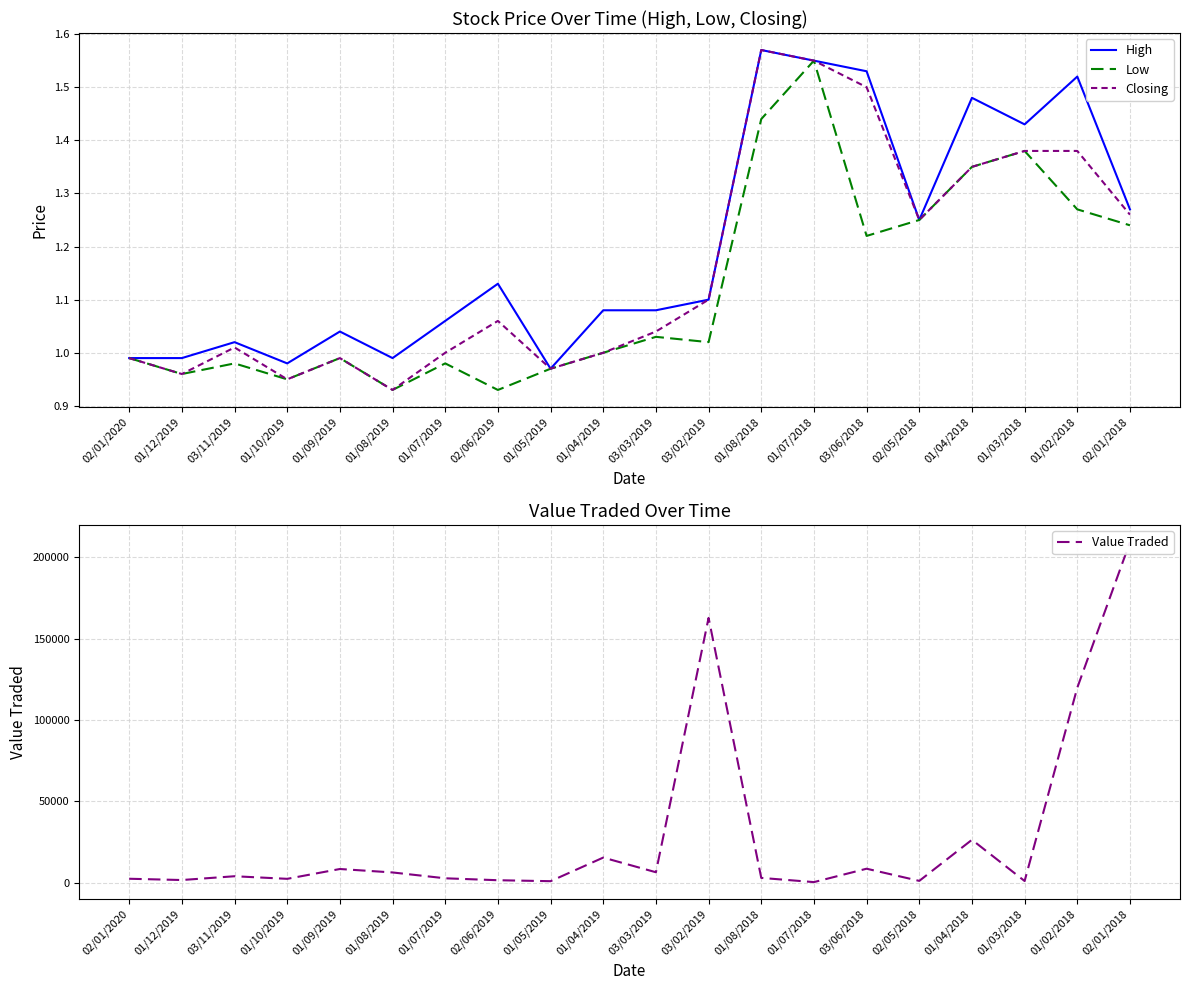

What is the spread (max minus min) of values at 01/10/2019?

2325.1